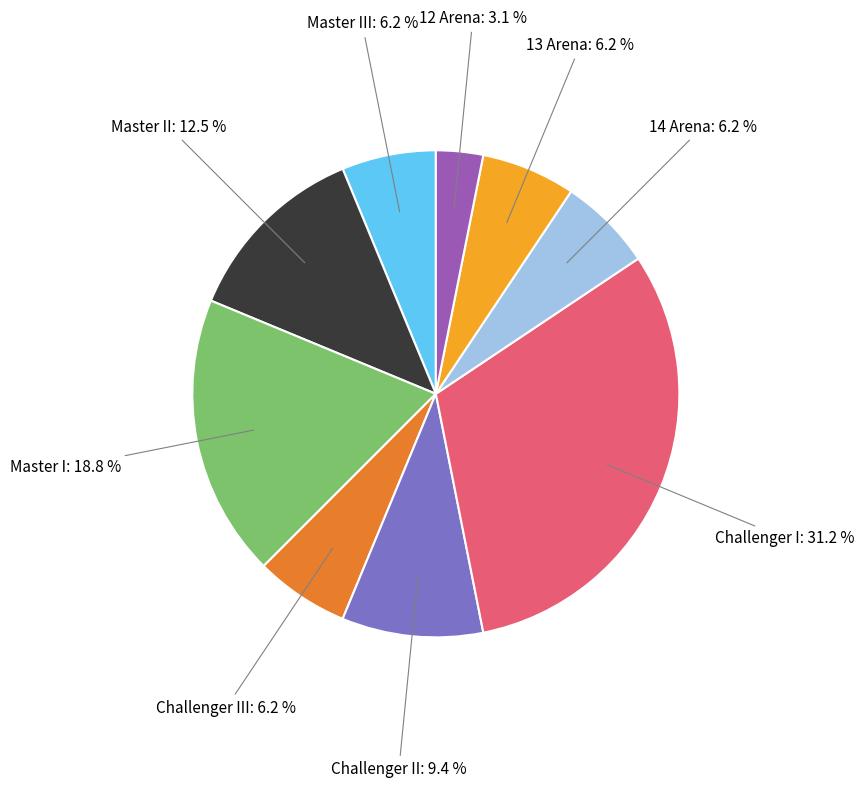

Is there a majority slice in this chart?

No